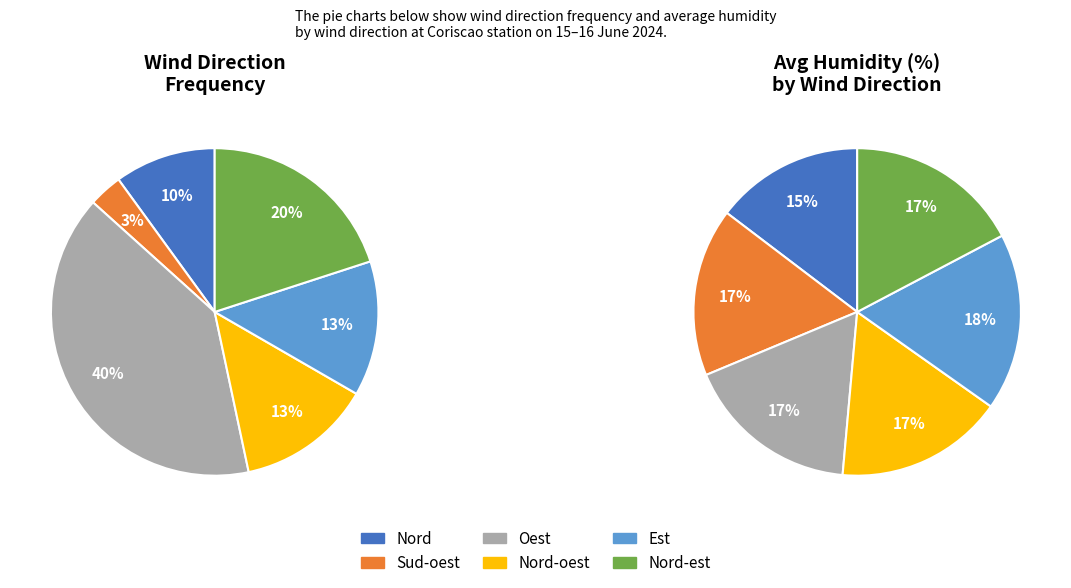

How many segments does this pie chart have?

6